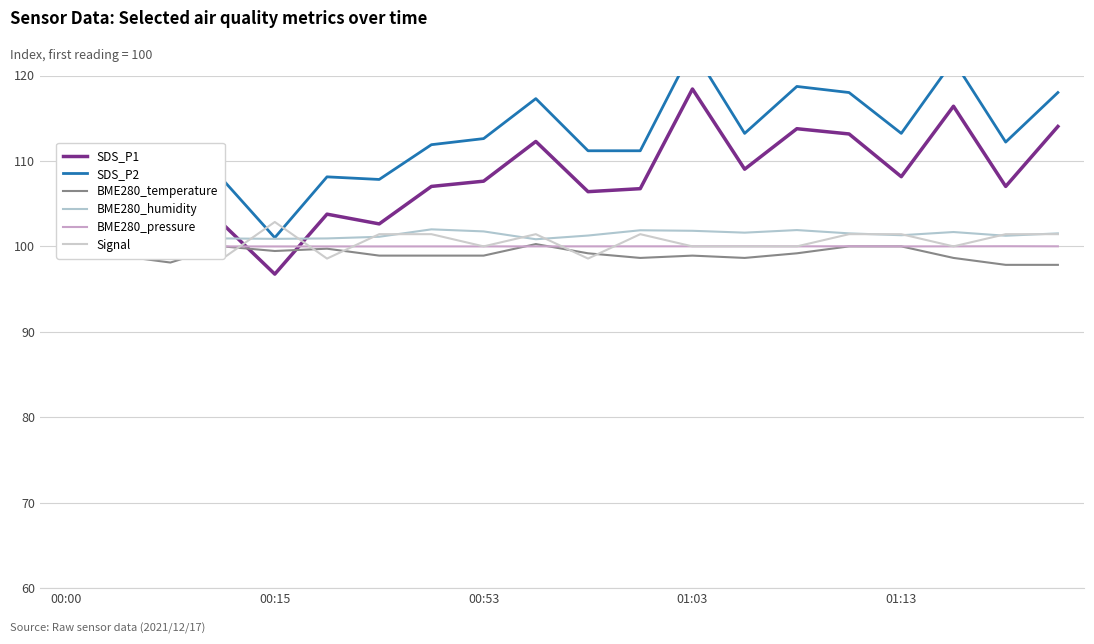

True or false: BME280_humidity has more than 1 points higher than both neighbors.

True